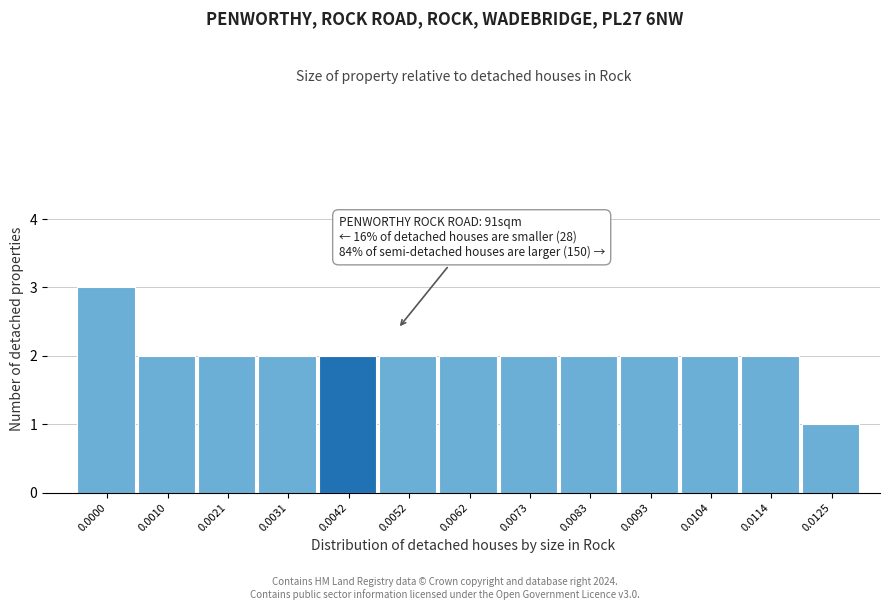

Reading left to right, list all the values displayed in this chart.

0.0000=3	0.0010=2	0.0021=2	0.0031=2	0.0042=2	0.0052=2	0.0062=2	0.0073=2	0.0083=2	0.0093=2	0.0104=2	0.0114=2	0.0125=1